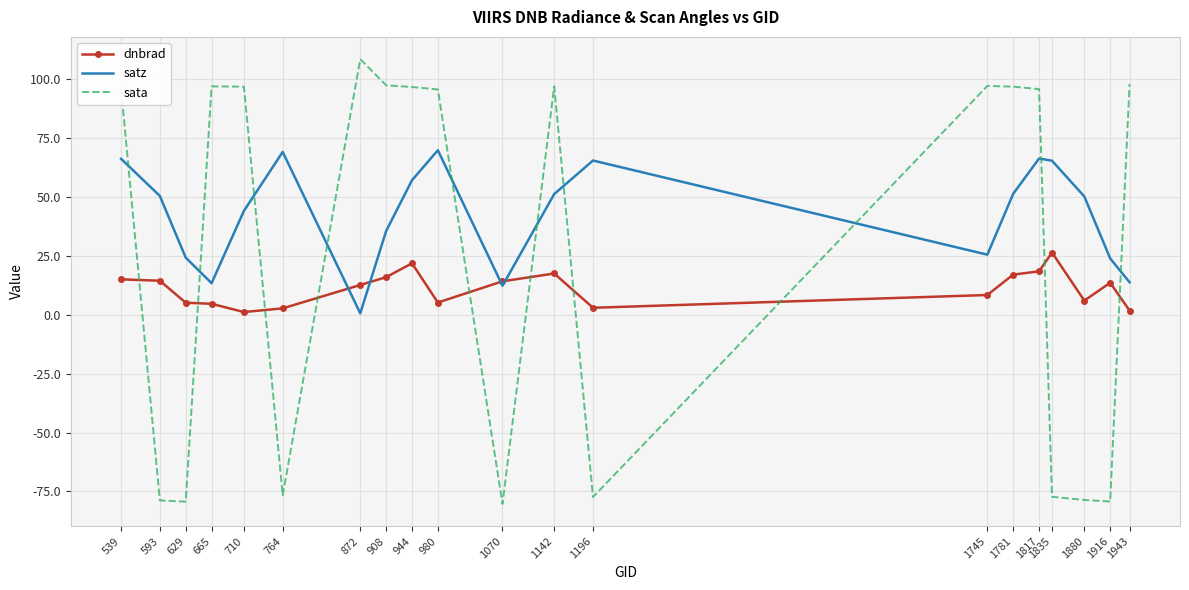

Which series has the largest range (max minus min)?

sata